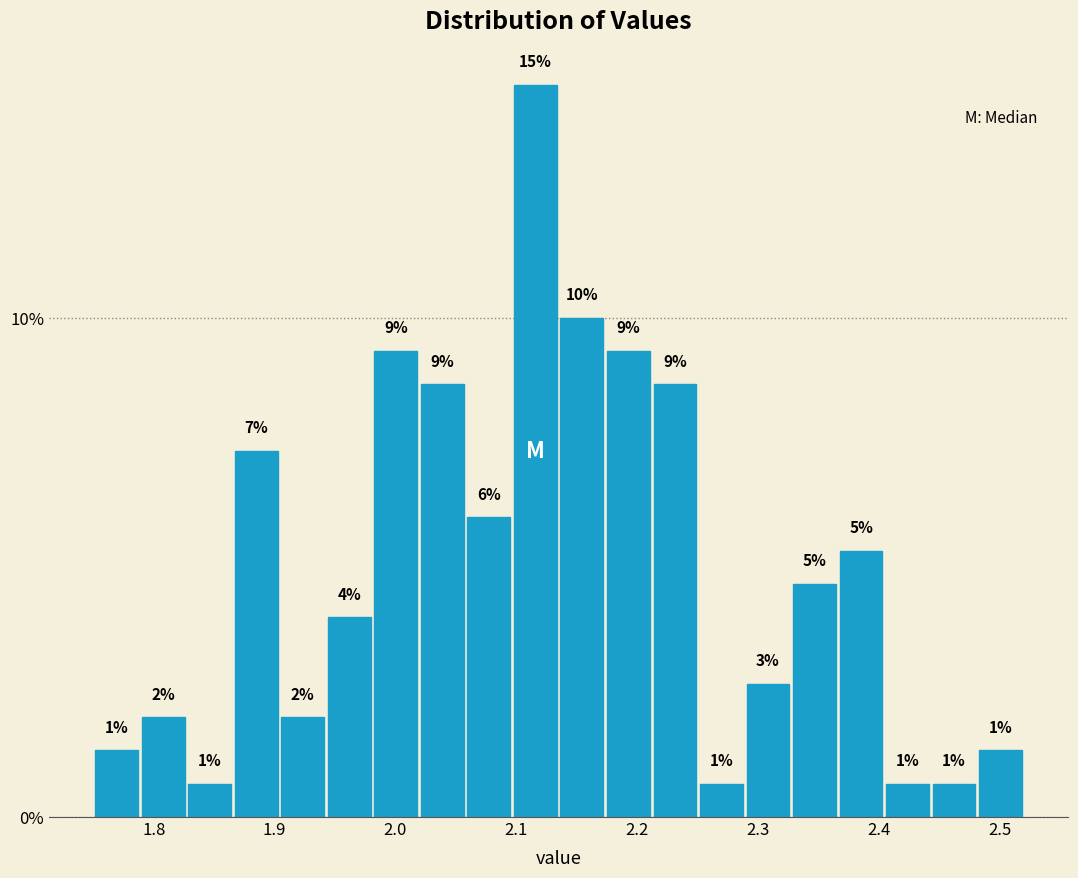

Read against the x-axis, roughly where is the centre of the tallest bar?

2.12